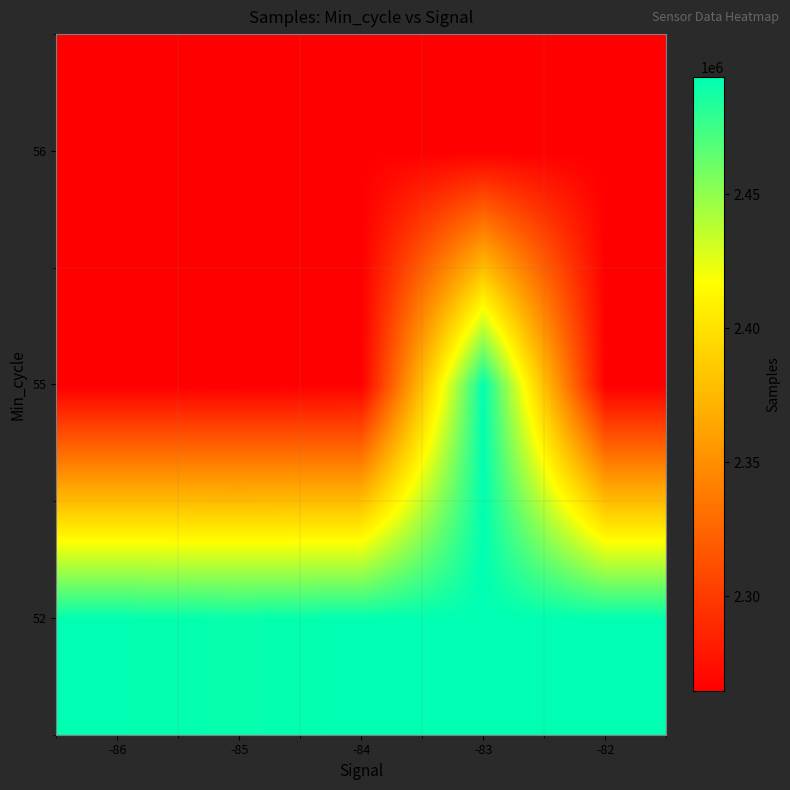

Between -82 and -85, which is larger?

-82